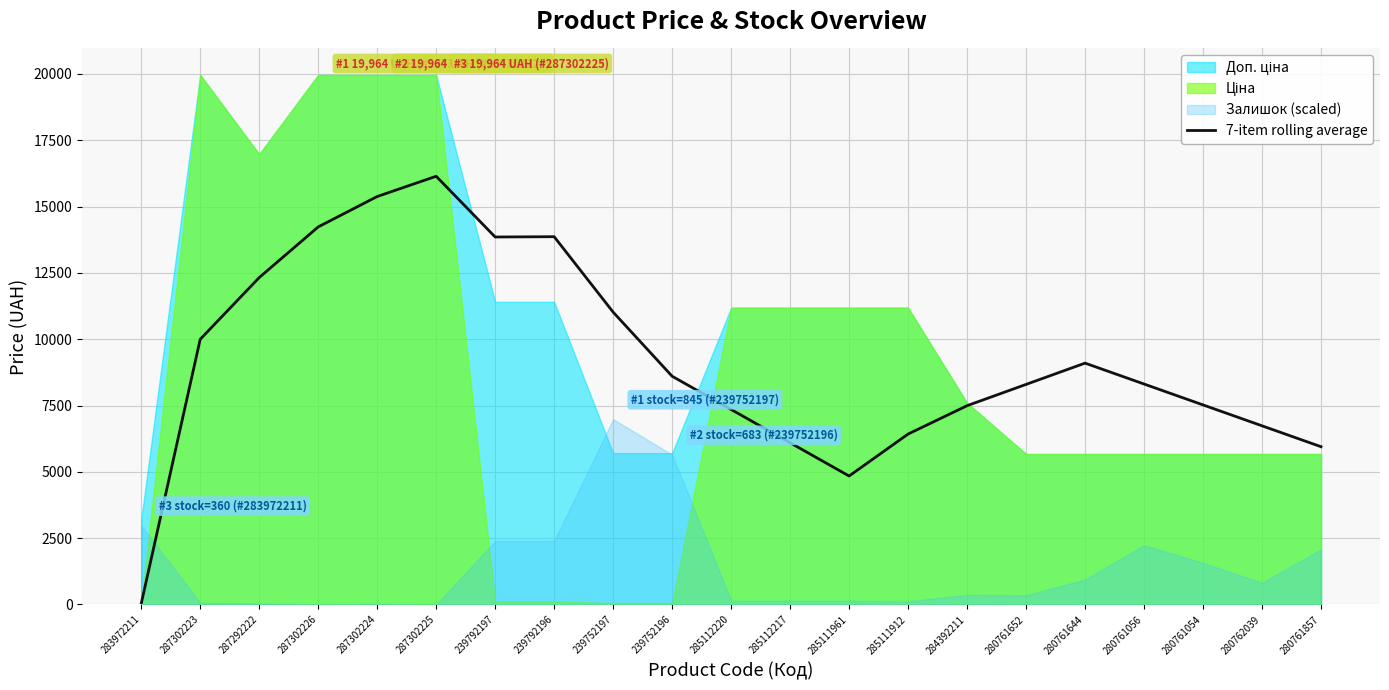

True or false: 7-item rolling average has a value of 10754.3 at 285111912.

False